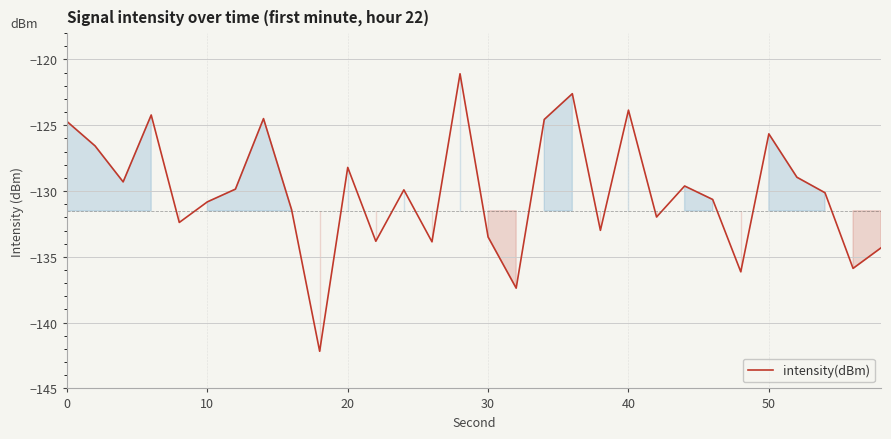

What is the minimum value shown in the chart?

-142.2